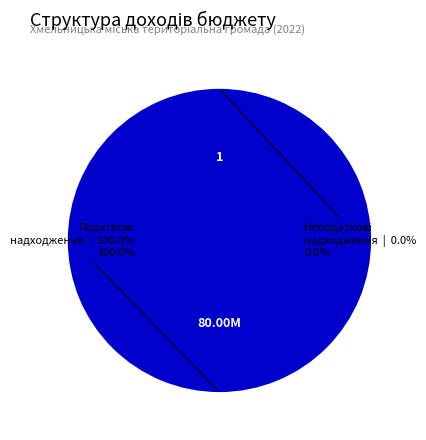

Which slice represents more than half of the pie?

Податкові надходження